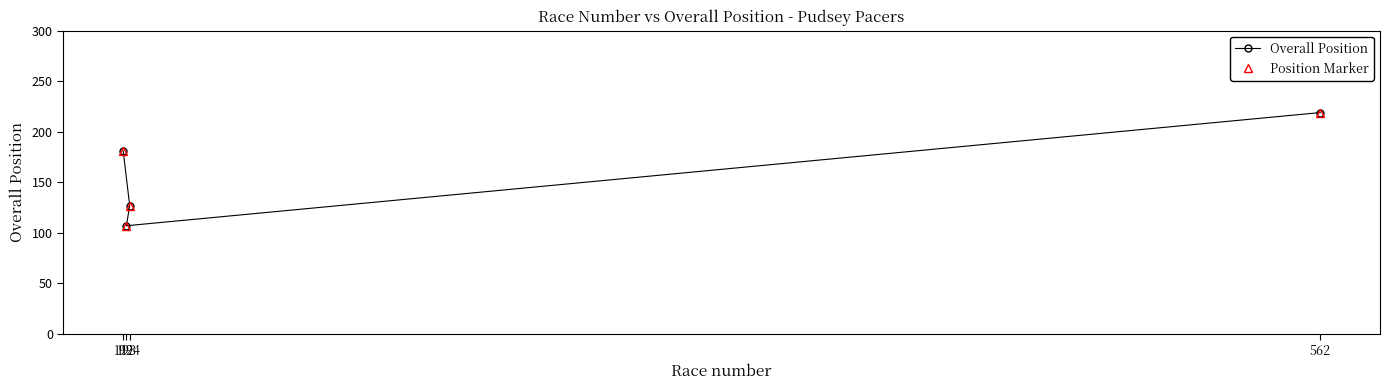

How many Position Marker values are between 127 and 219?

3